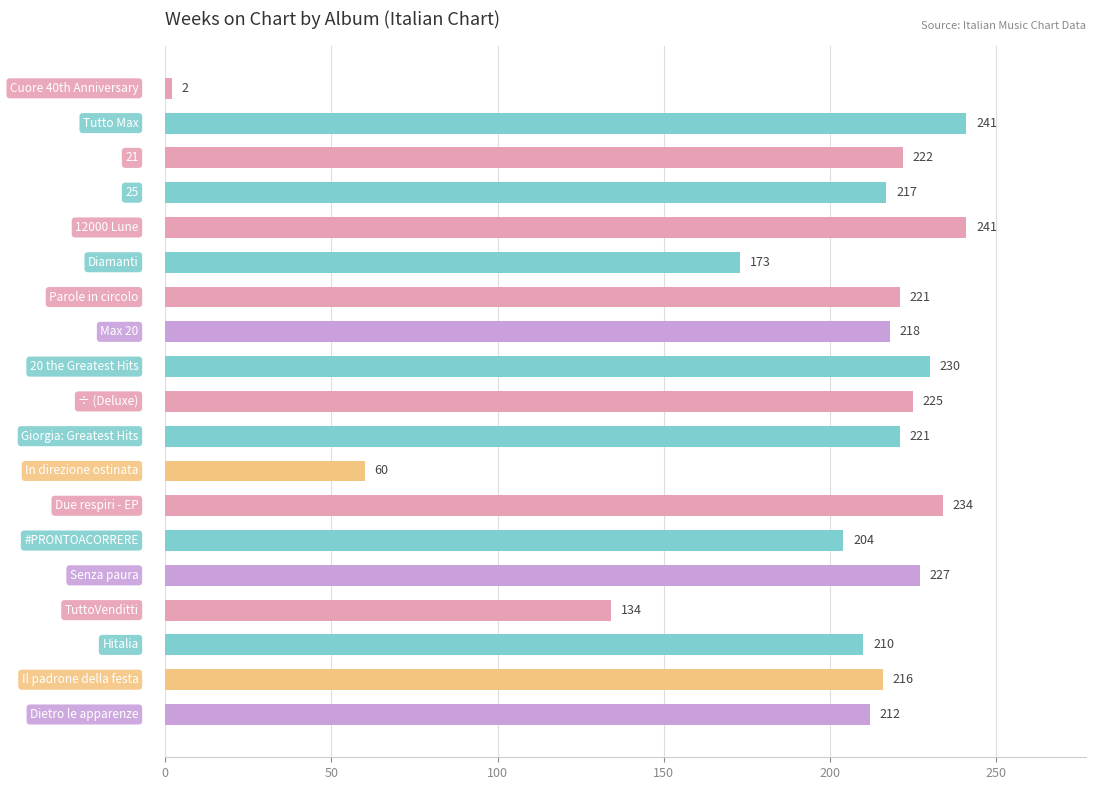

What is the difference between the second highest and minimum values?

239